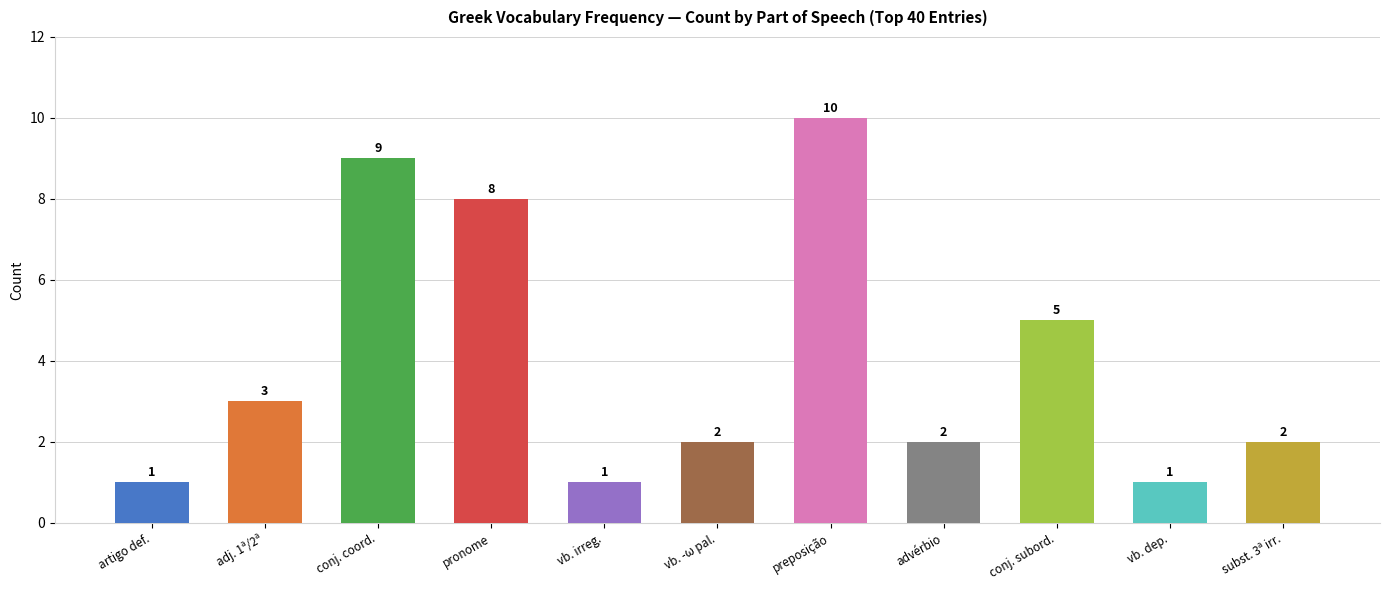

What is the sum of the values at vb. irreg. and preposição?

11